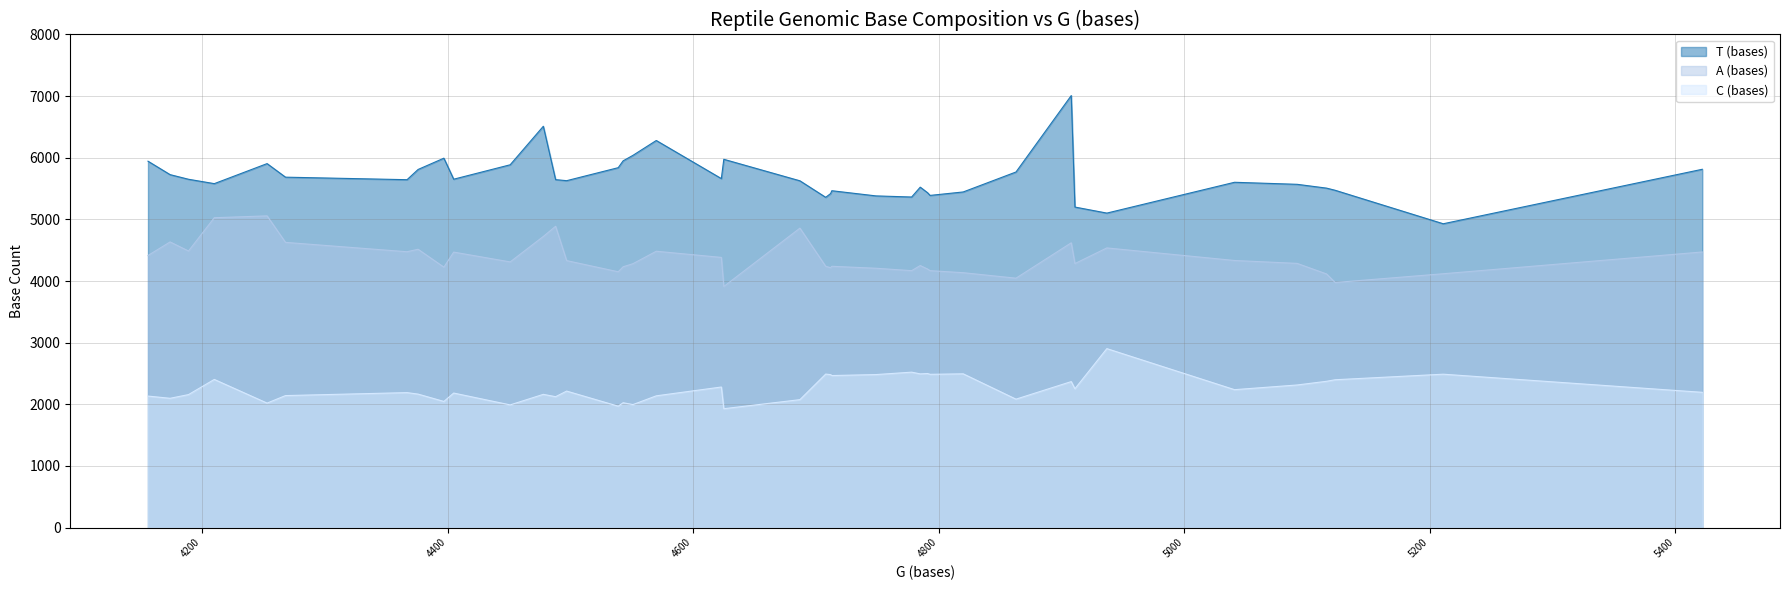

True or false: A (bases) and C (bases) cross at least once.

False